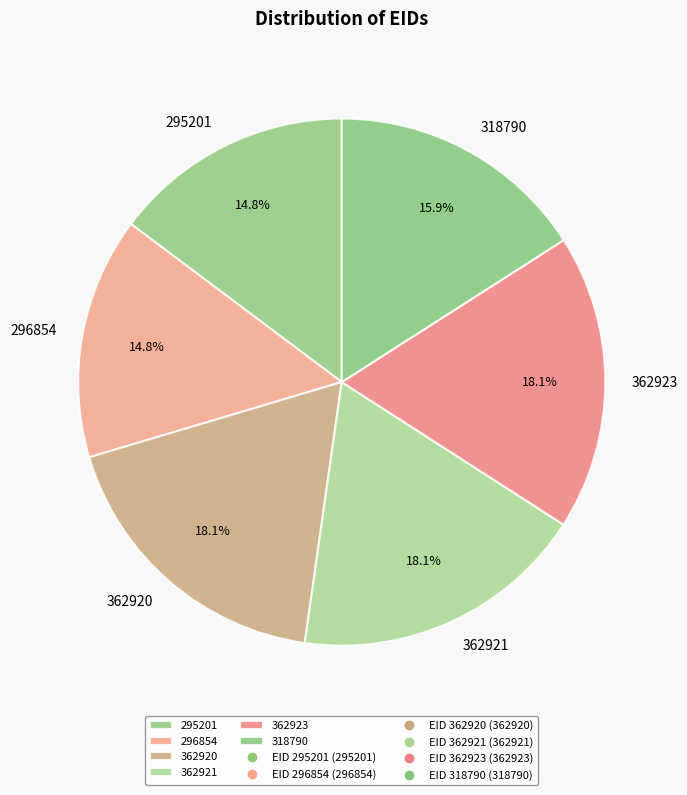

What is the ratio of the value at 362923 to the value at 362921?

1.0